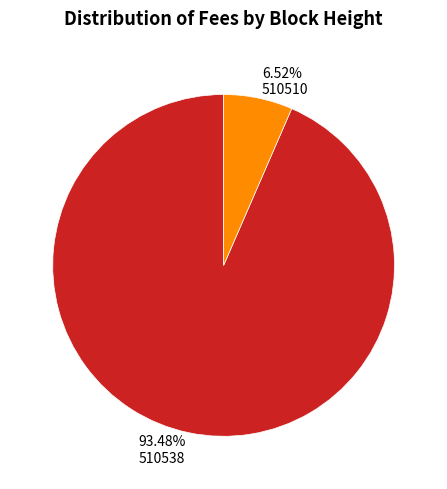

How many segments does this pie chart have?

2